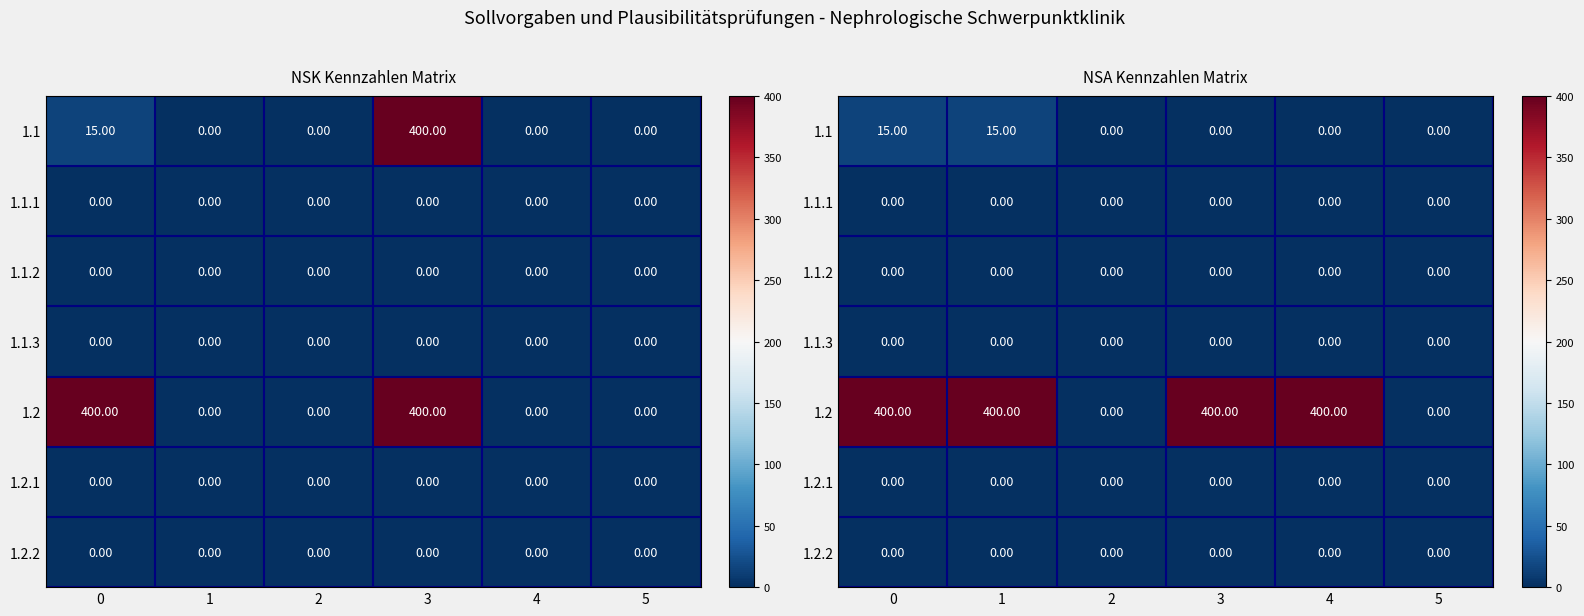

The value of 1.1.3 at 4 is 0. True or false?

True